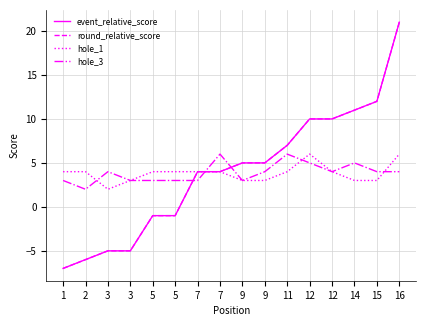

Is this an area chart (filled region under the line)?

No